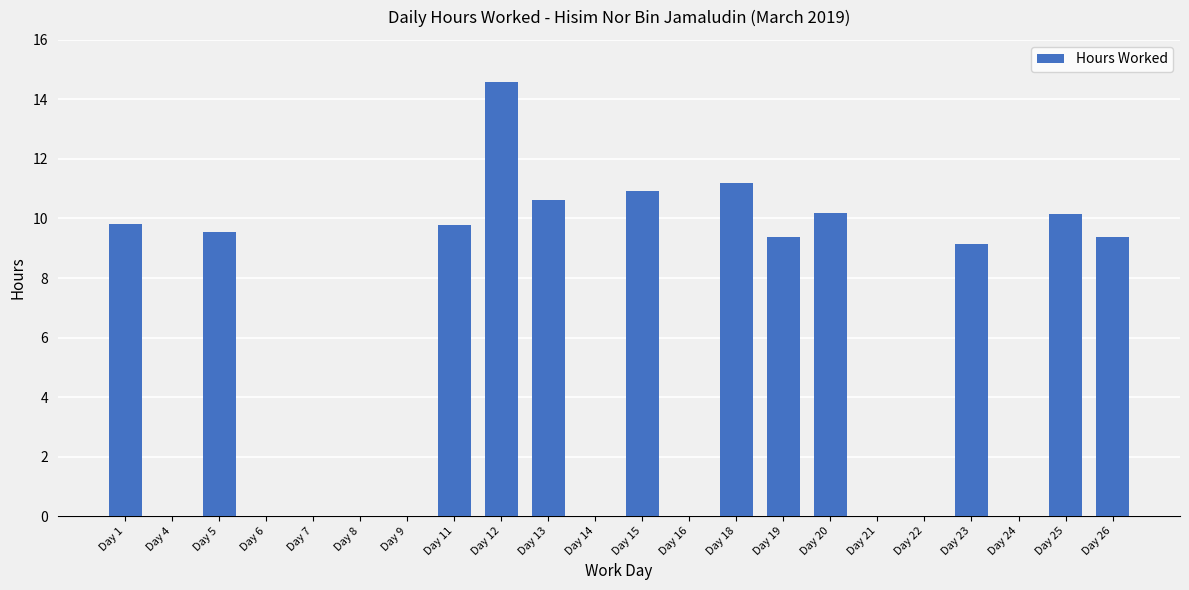

Are the bars grouped side by side (vs. stacked)?

No